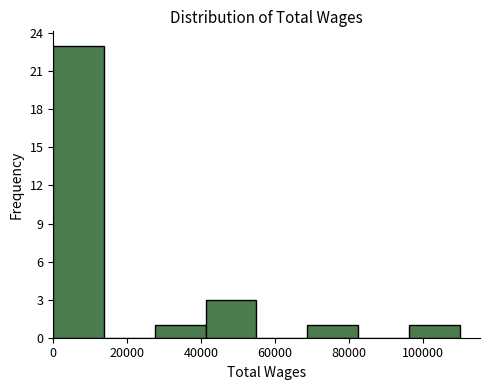

Reading left to right, list every bar in this chart as the range it spans on the x-axis followed by its height. Neither the bar edges nor the heights are printed on the chart, so give them approximately, as read against the axes.

0 to 14000: 23
14000 to 28000: 0
28000 to 42000: 1
42000 to 54000: 3
54000 to 68000: 0
68000 to 82000: 1
82000 to 96000: 0
96000 to 110000: 1